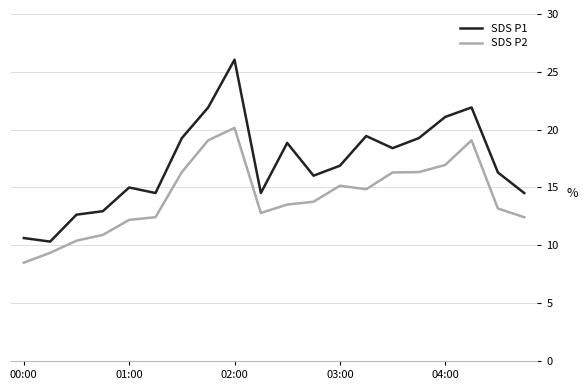

Which series has the widest spread of values?

SDS P1